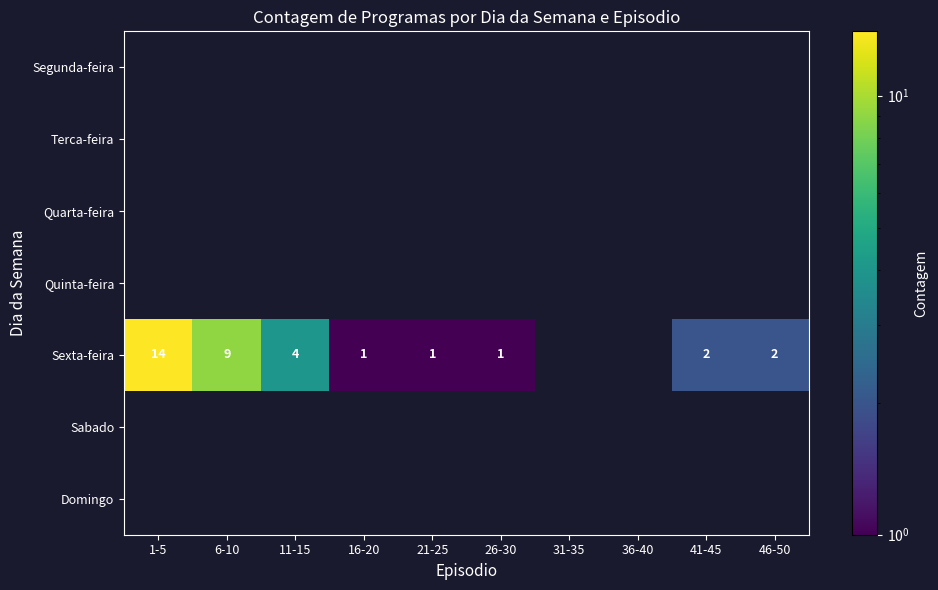

What is the difference between the Sexta-feira values at 21-25 and 6-10?

8